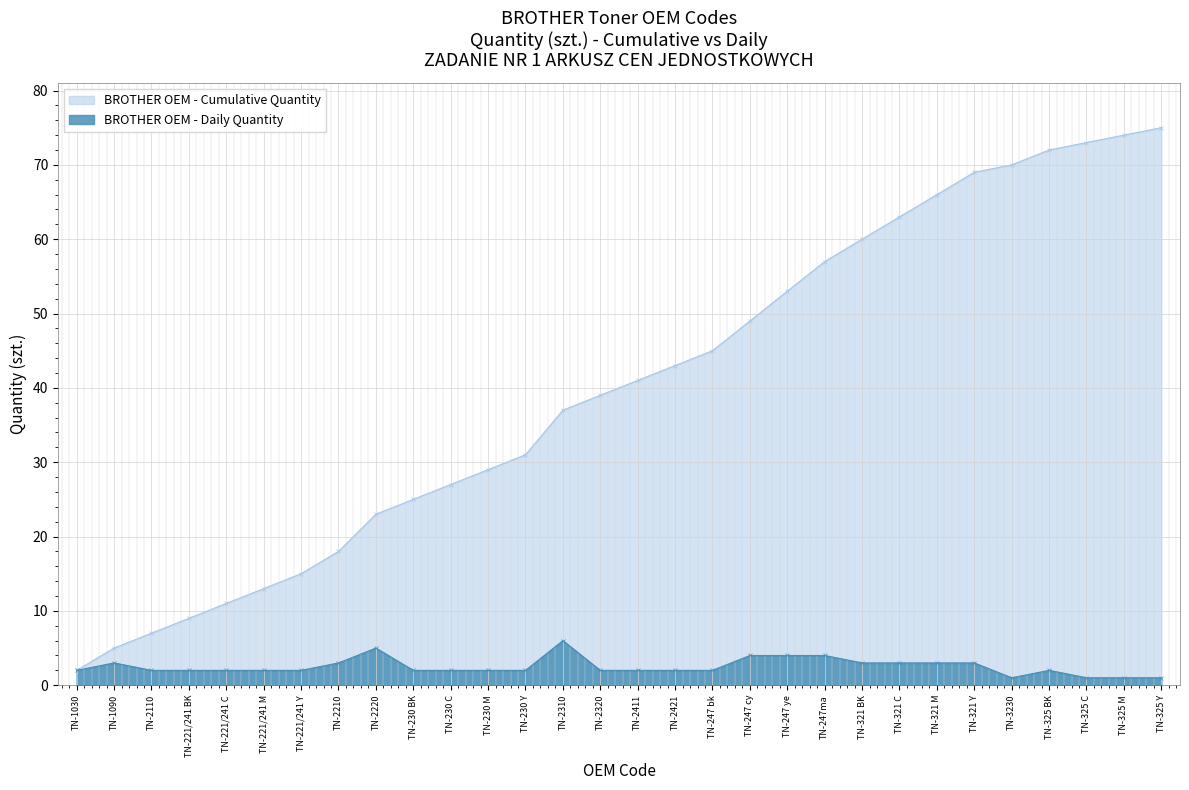

Is it true that BROTHER OEM - Cumulative Quantity equals 57 at TN-2310?

False